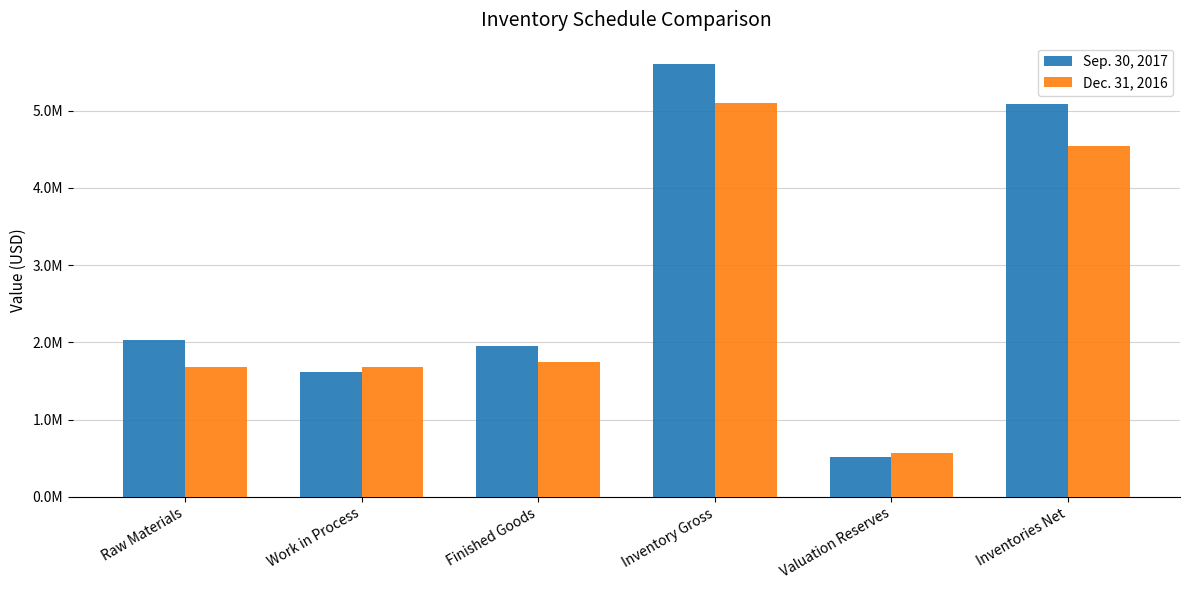

List the series in order of their overall mean, lowest first.

Dec. 31, 2016, Sep. 30, 2017